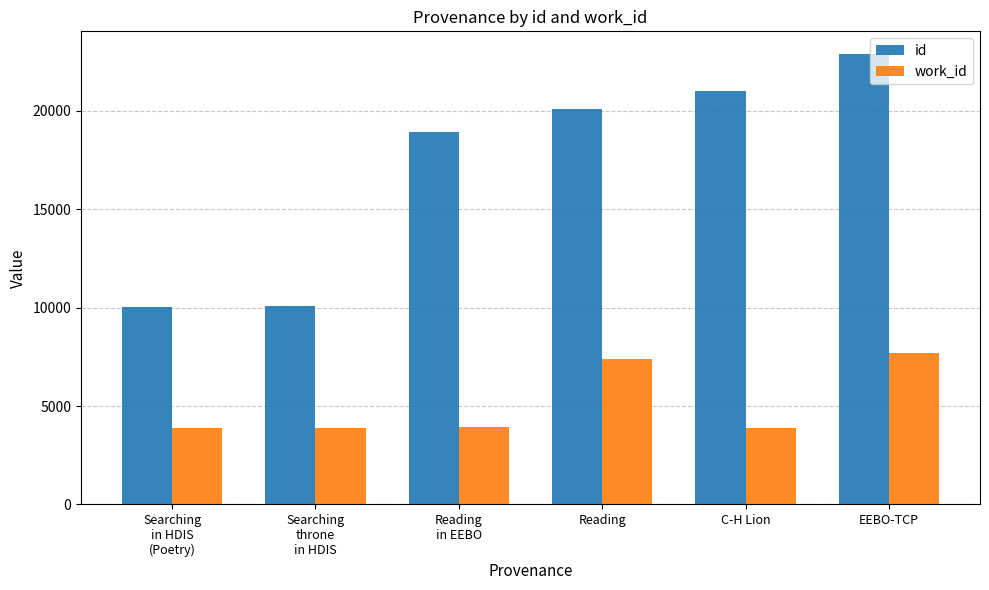

What is the difference between the second highest and minimum values in the id series?

10991